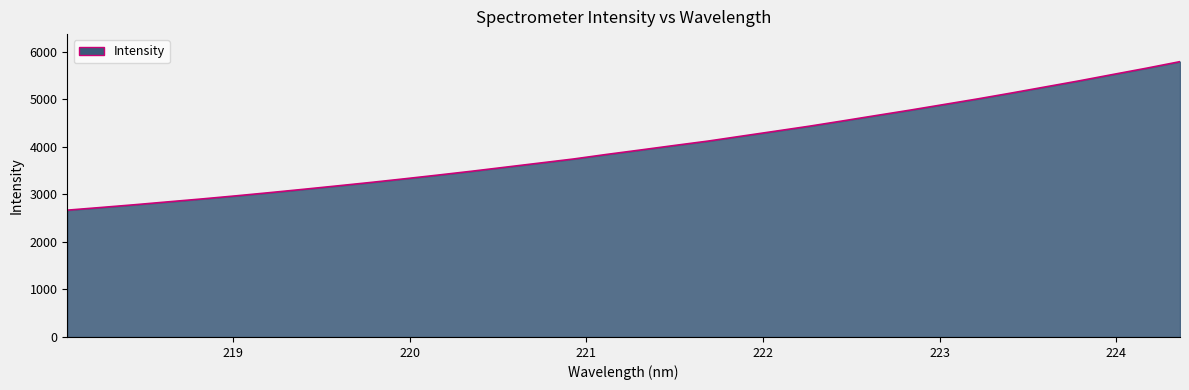

What is the difference between the maximum and minimum values?

3122.2